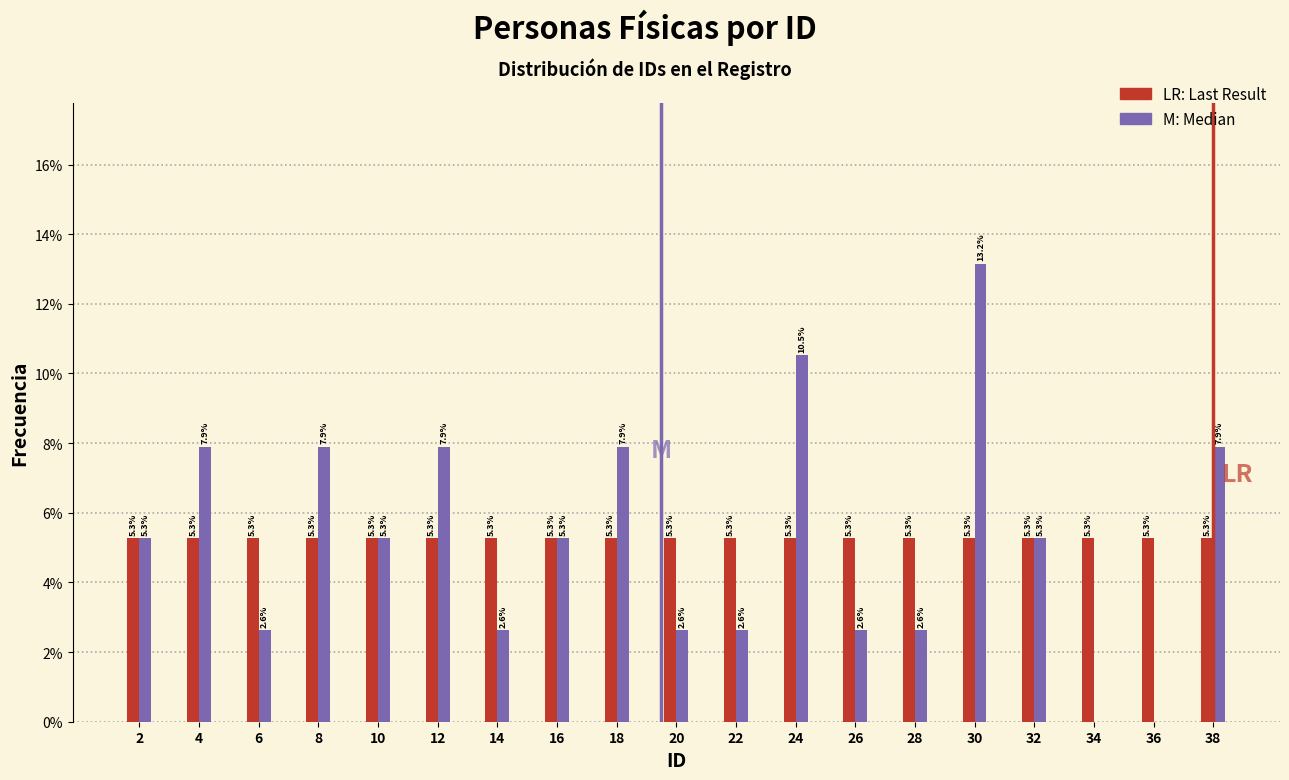

Which label corresponds to the largest value in the chart?

30